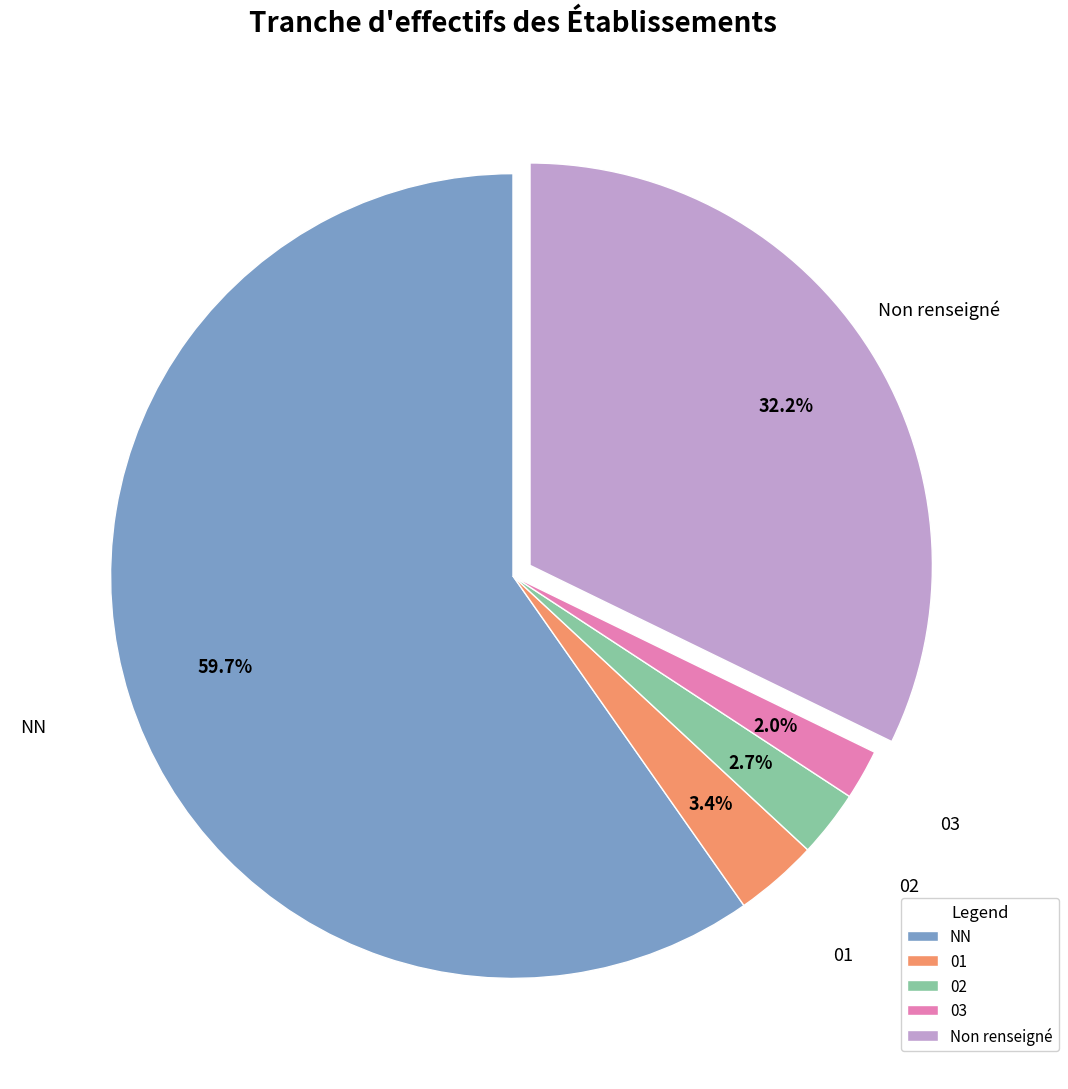

Which category has the smallest portion of the pie?

03